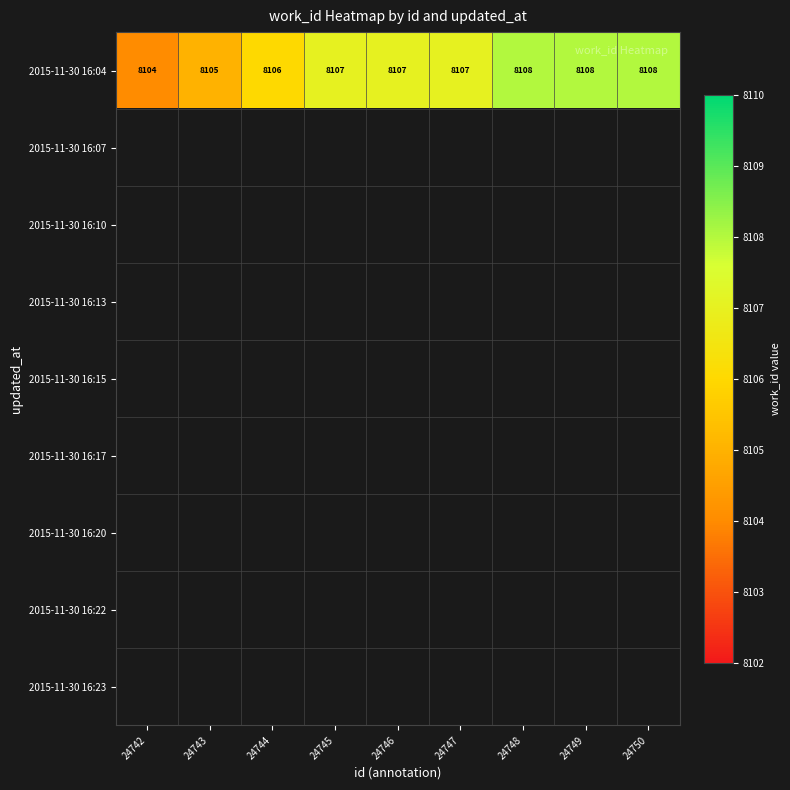

At which label is 2015-11-30 16:04 closest to 8106?

24744